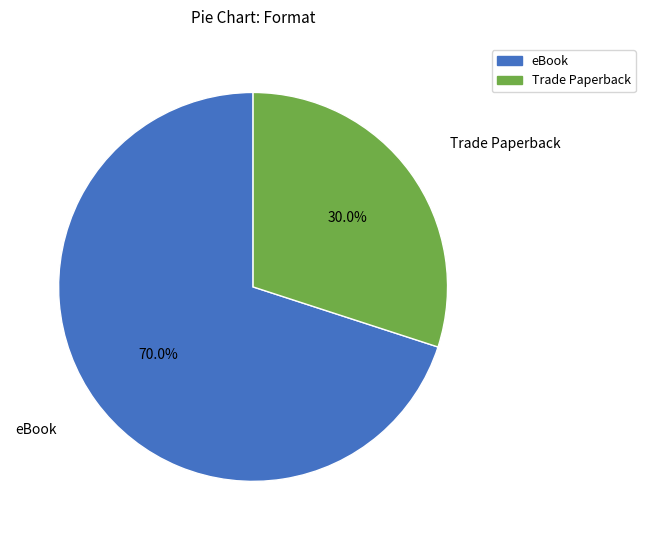

Which category has the smallest portion of the pie?

Trade Paperback